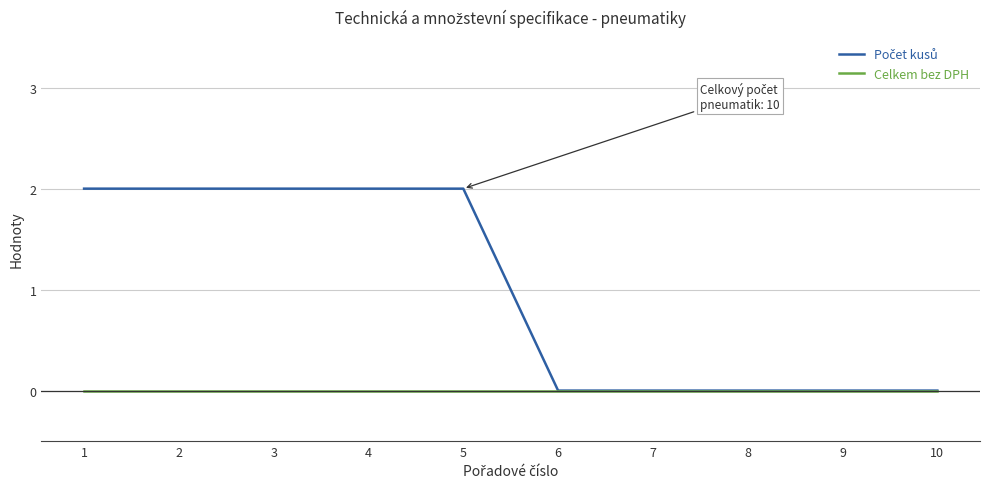

The value of Celkem bez DPH at 6 is 0. True or false?

True